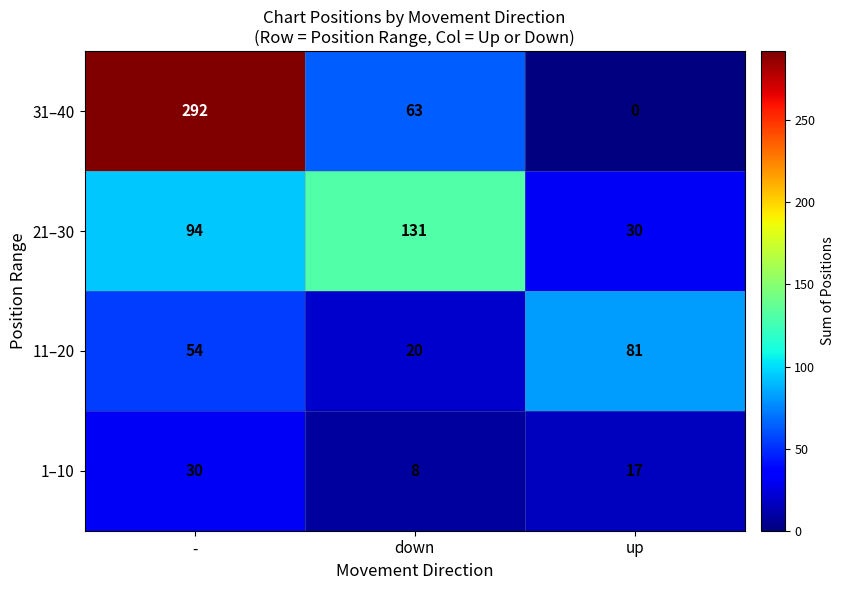

Rank the categories by 11–20 value from highest to lowest.

up, -, down